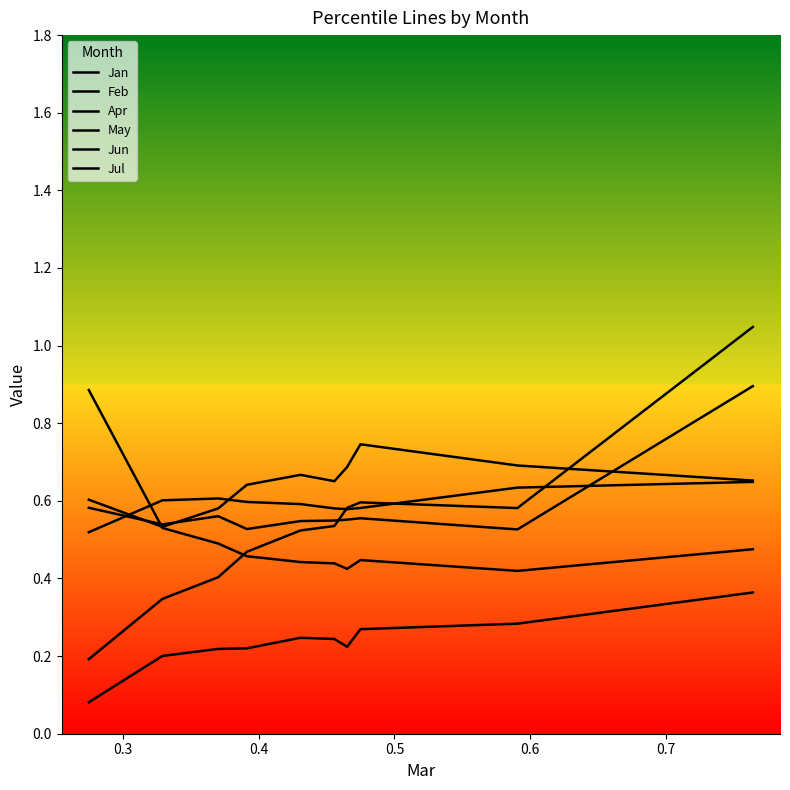

What is the value of the Jul point at the 10th from the left?

0.4